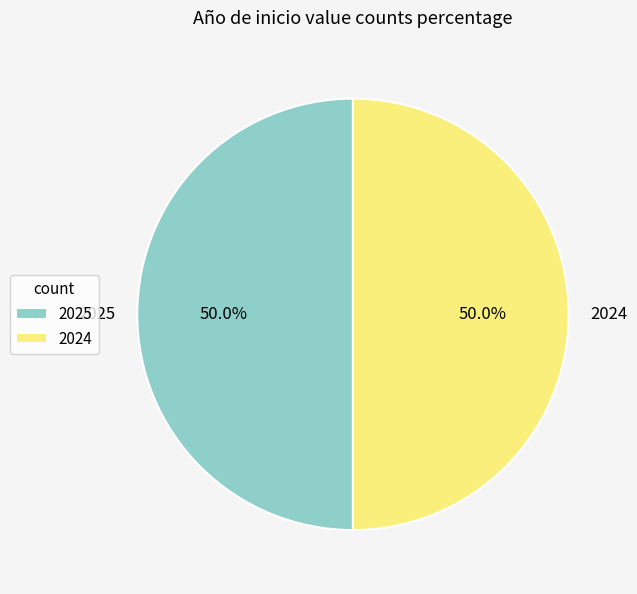

Combined, what portion of the pie is 2025 and 2024?

100.0%